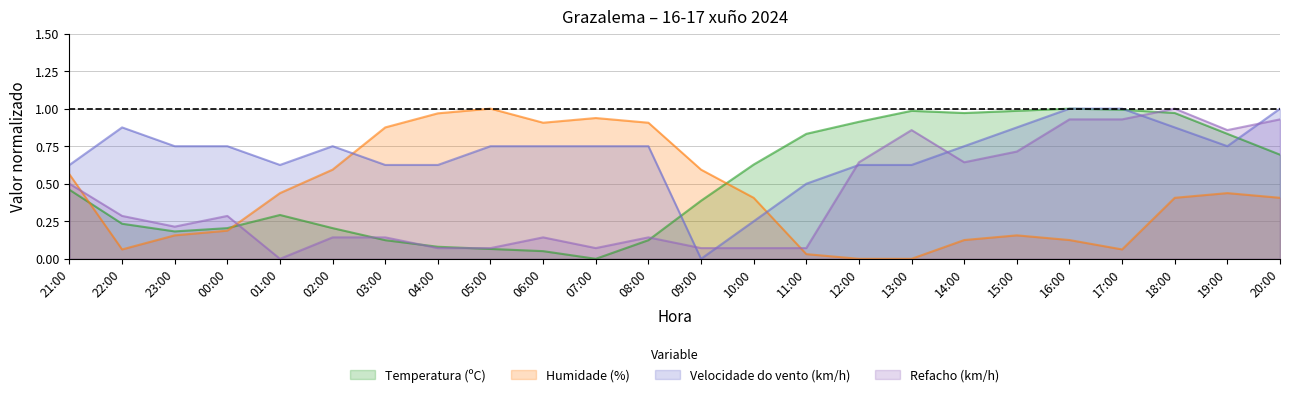

What is the average value of the Humidade (%) series?

0.4